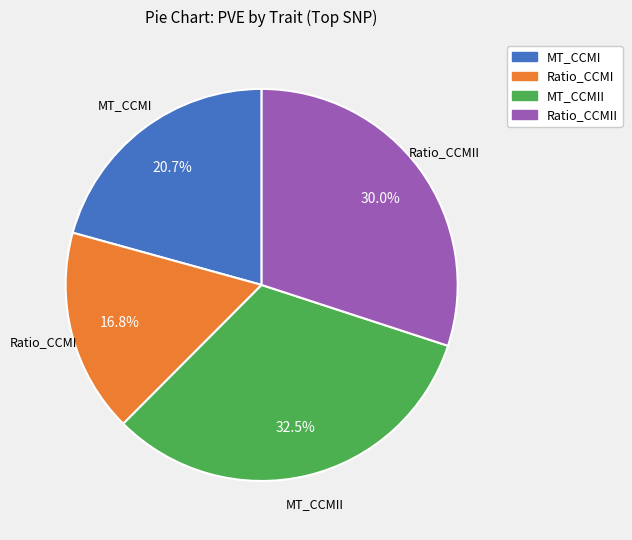

Is there a majority slice in this chart?

No